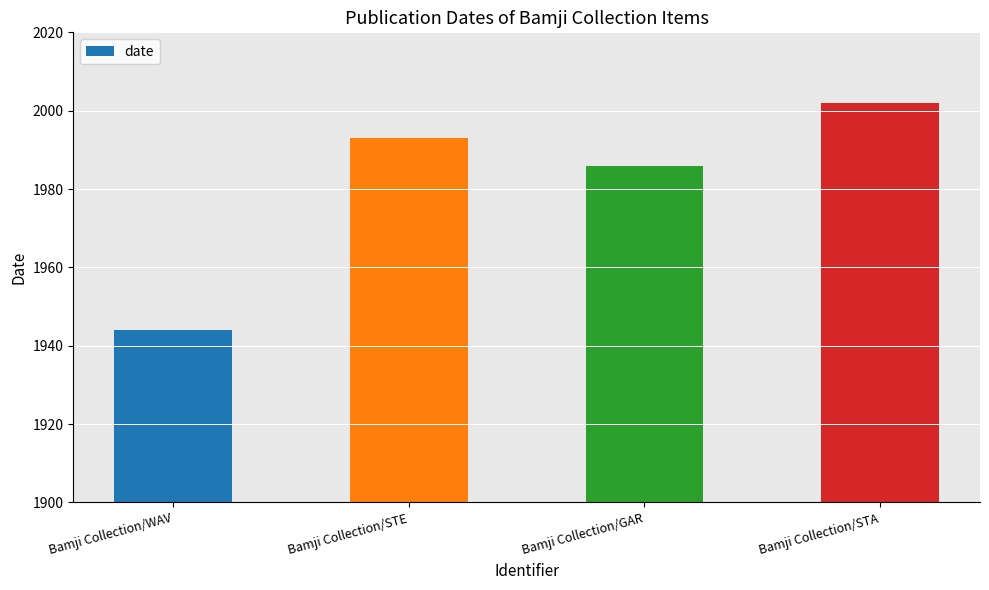

How many data points does each series have?

4